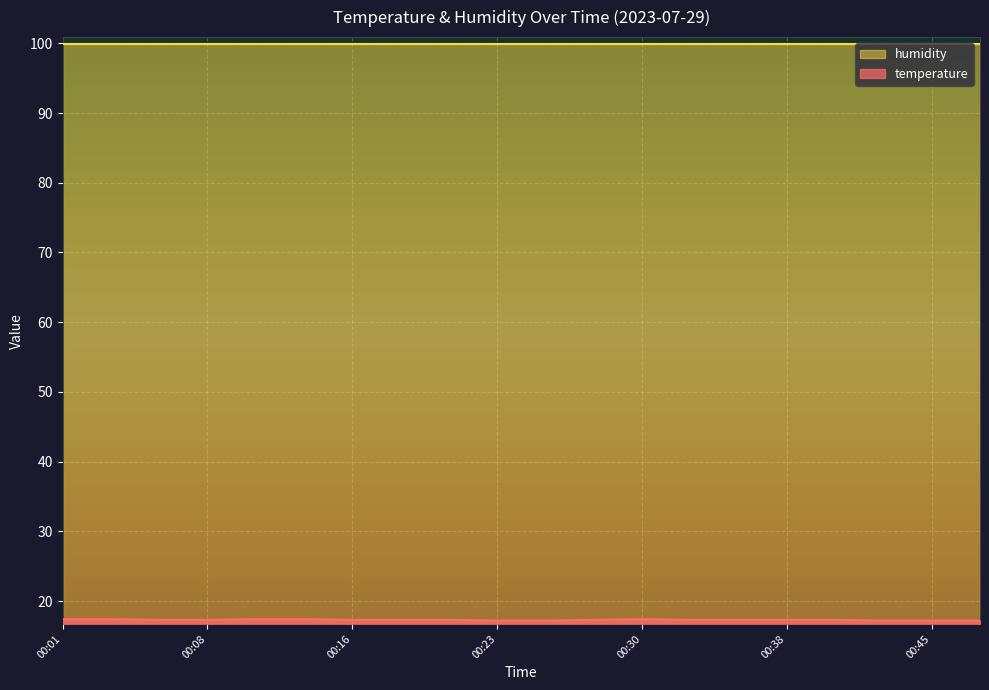

True or false: humidity and temperature cross at least once.

False